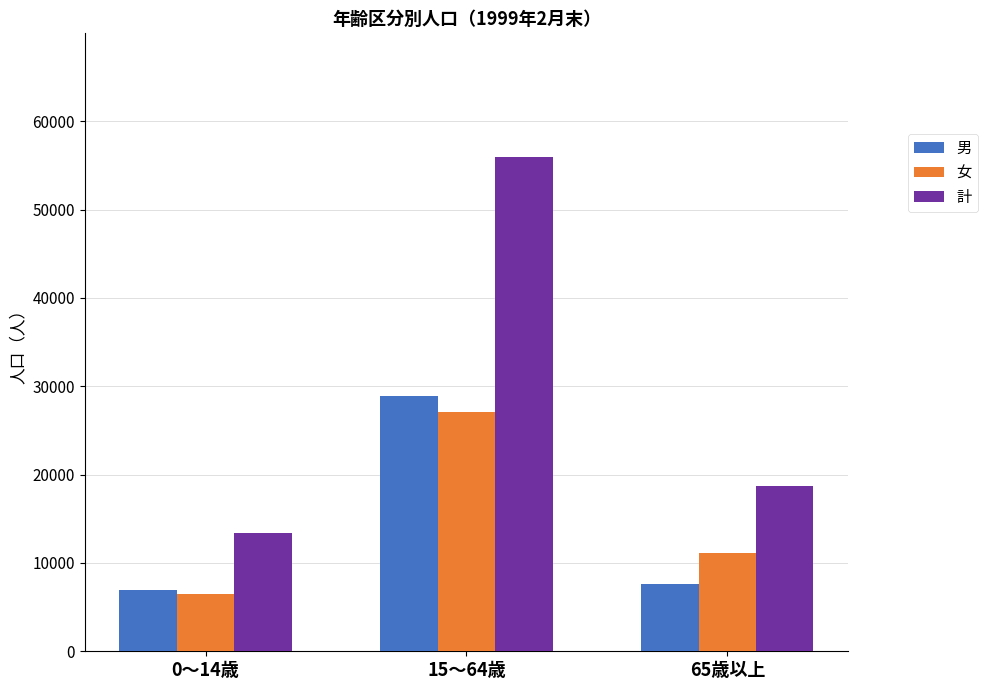

Reading right to left, transcribe all the data shown in this chart.

男: 65歳以上=7600	15～64歳=28870	0～14歳=6930
女: 65歳以上=11077	15～64歳=27092	0～14歳=6482
計: 65歳以上=18677	15～64歳=55962	0～14歳=13412